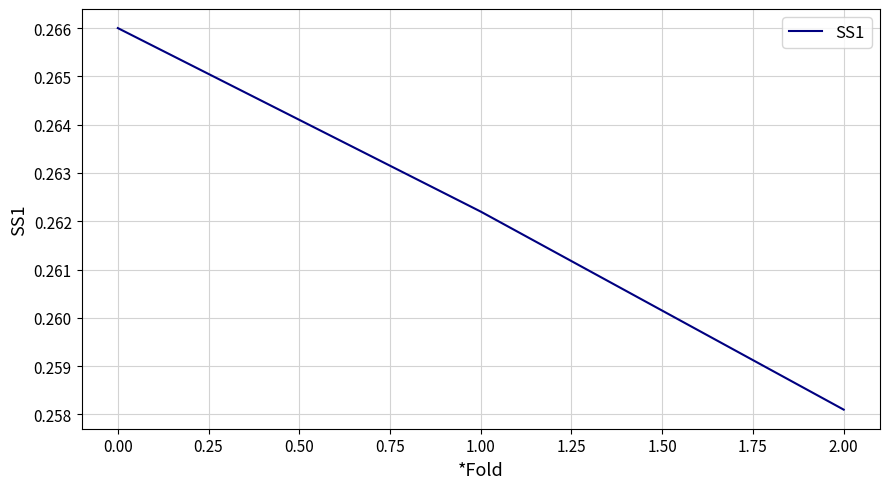

What position from the left is 1.00?

2